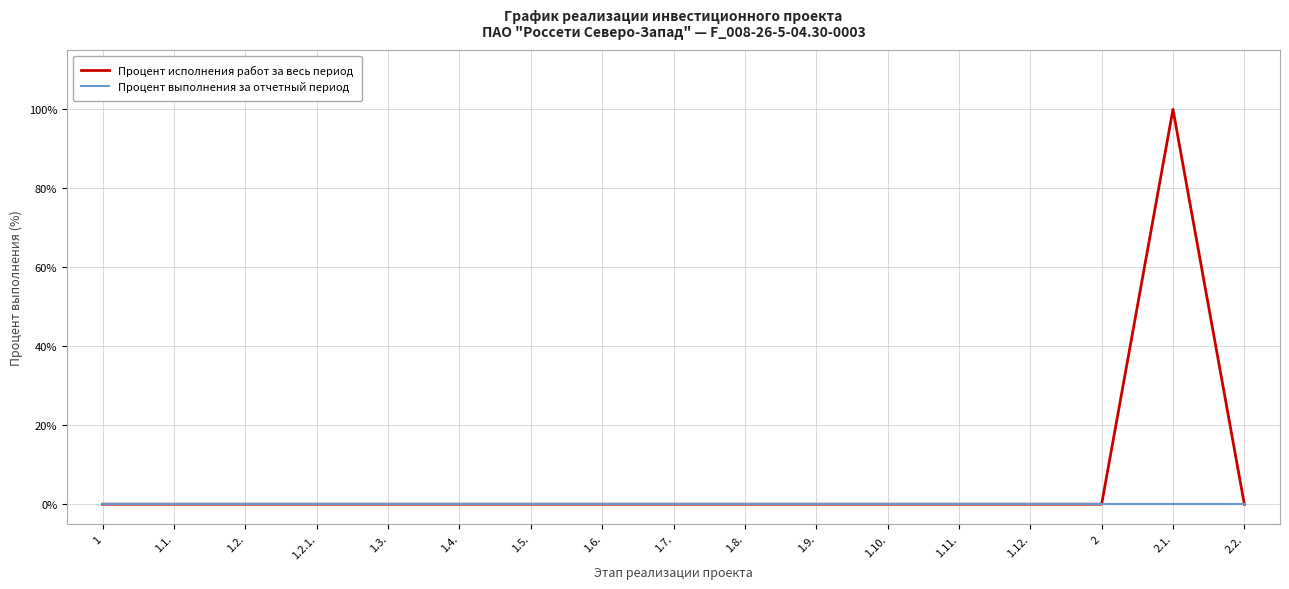

At which category does the chart reach its peak across all series?

2.1.